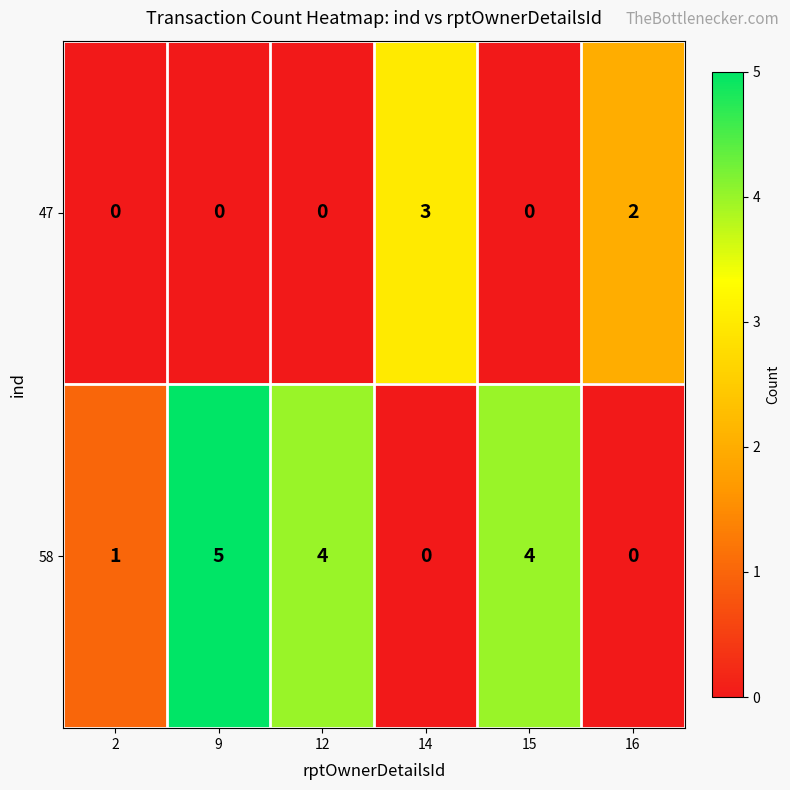

Which series changed the most between 9 and 15?

58